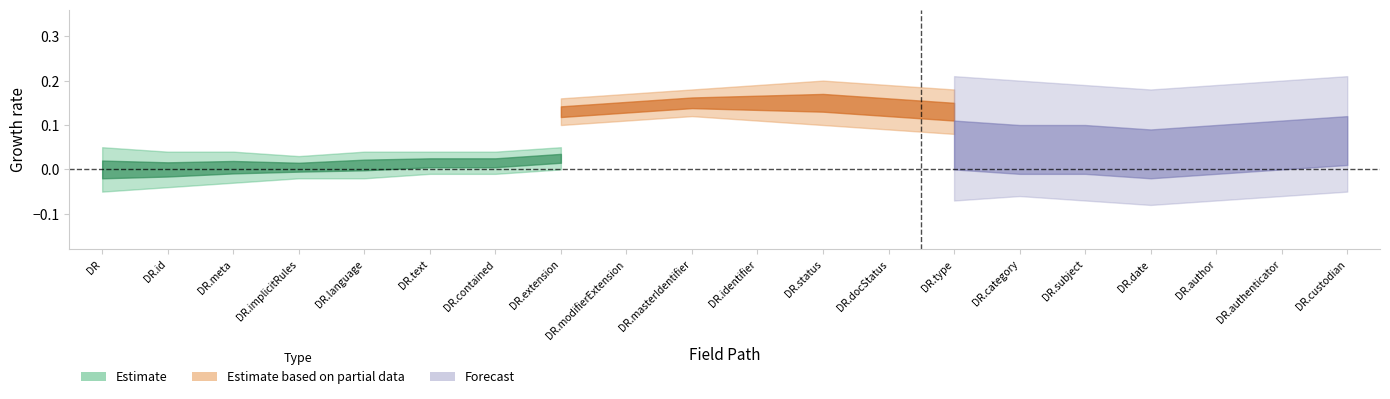

True or false: Min and Base Min cross at least once.

False